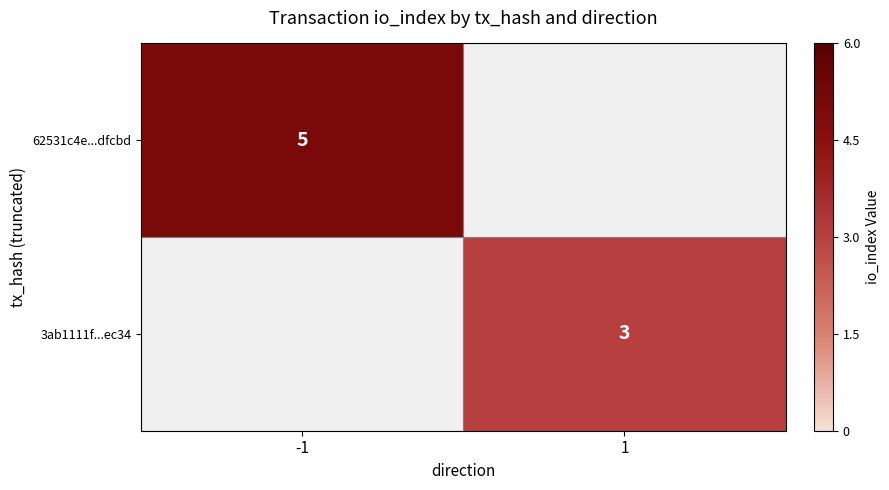

The value of 3ab1111f...ec34 at 1 is 1. True or false?

False